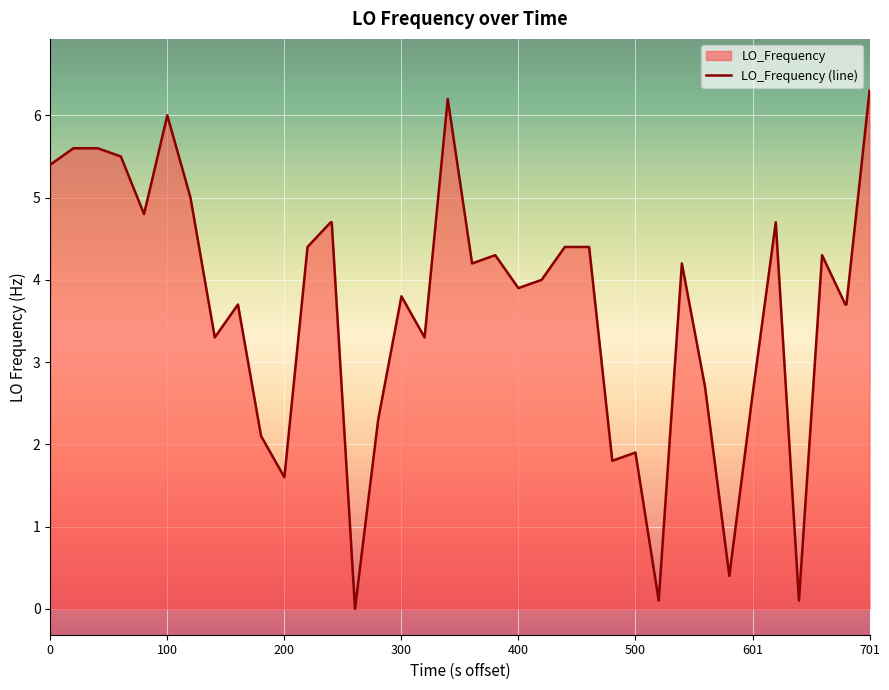

What is the difference between the maximum and minimum values?

6.3